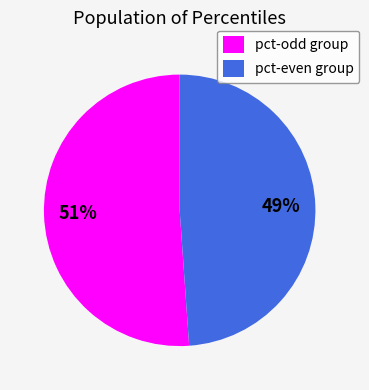

Which slice is the largest?

pct-odd group